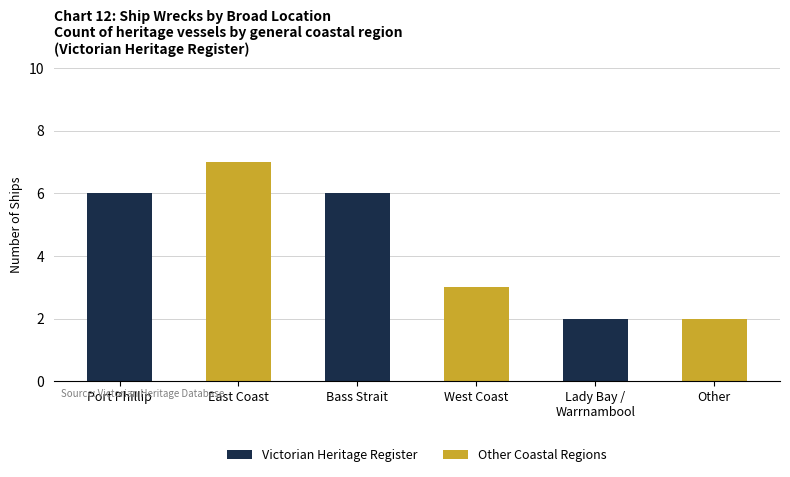

Rank the series by their maximum value, from highest to lowest.

Other Coastal Regions, Victorian Heritage Register